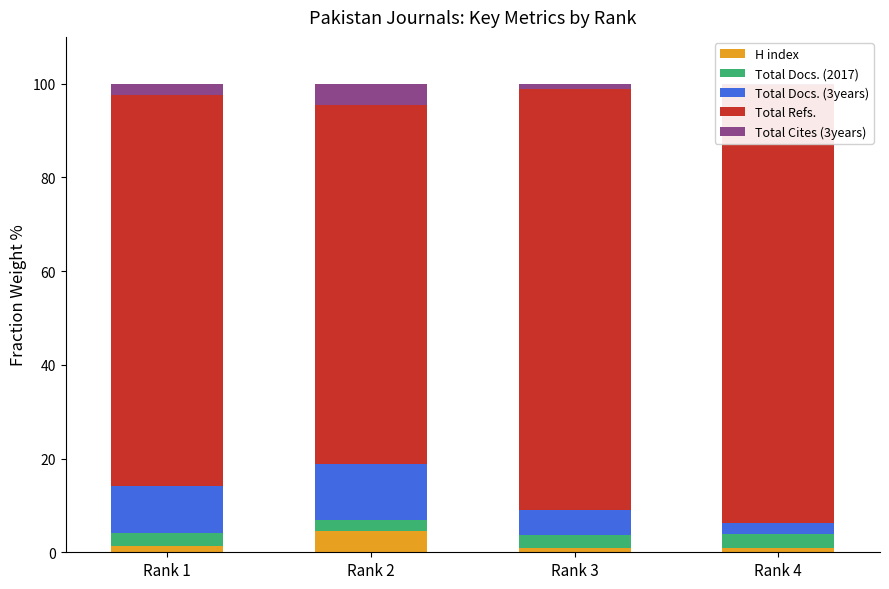

Reading left to right, extract all data points from this chart.

H index: Rank 1=1.4	Rank 2=4.5	Rank 3=1.0	Rank 4=0.9
Total Docs. (2017): Rank 1=2.7	Rank 2=2.4	Rank 3=2.8	Rank 4=3.0
Total Docs. (3years): Rank 1=10.1	Rank 2=12.0	Rank 3=5.3	Rank 4=2.5
Total Refs.: Rank 1=83.3	Rank 2=76.5	Rank 3=89.9	Rank 4=93.3
Total Cites (3years): Rank 1=2.5	Rank 2=4.6	Rank 3=1.1	Rank 4=0.3